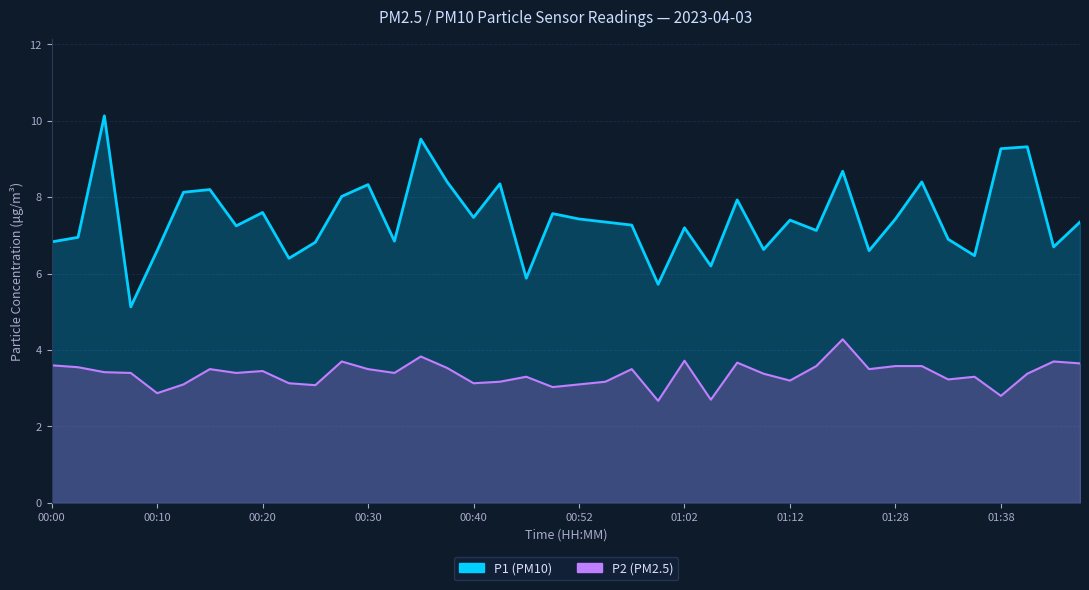

What are all the series names shown in the legend?

P1, P2